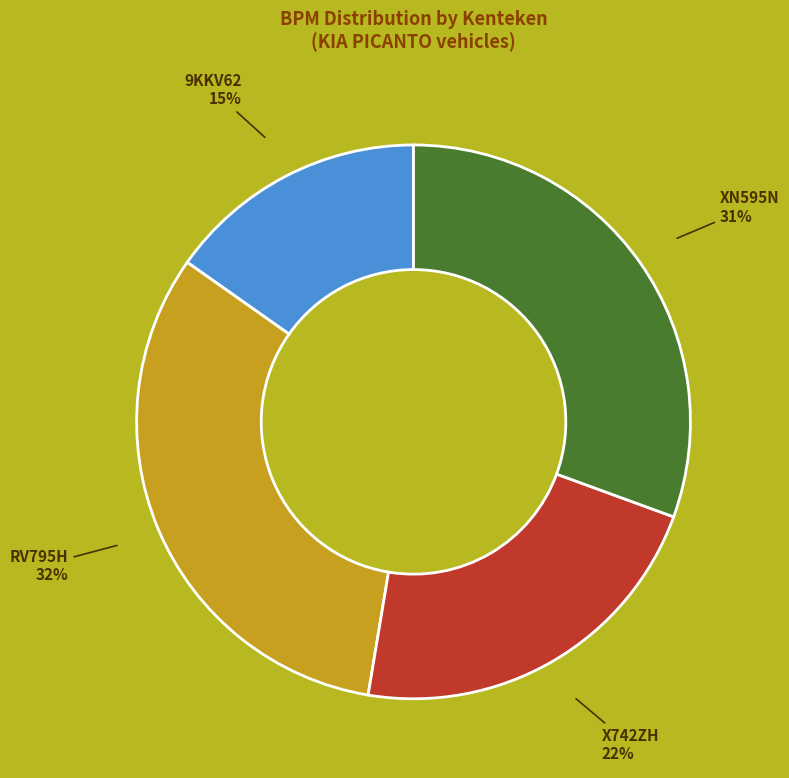

Is there any slice that represents more than half of the pie?

No